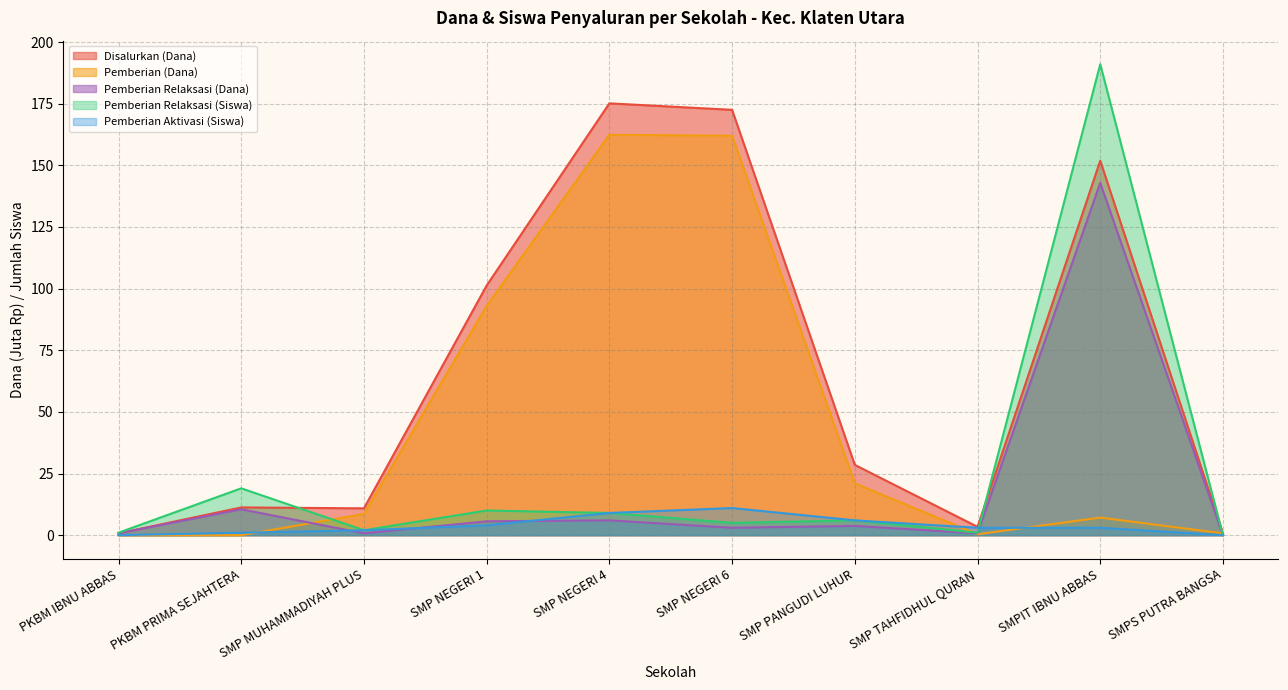

What is the difference between the second highest and minimum values in the Pemberian (Dana) series?

162.0